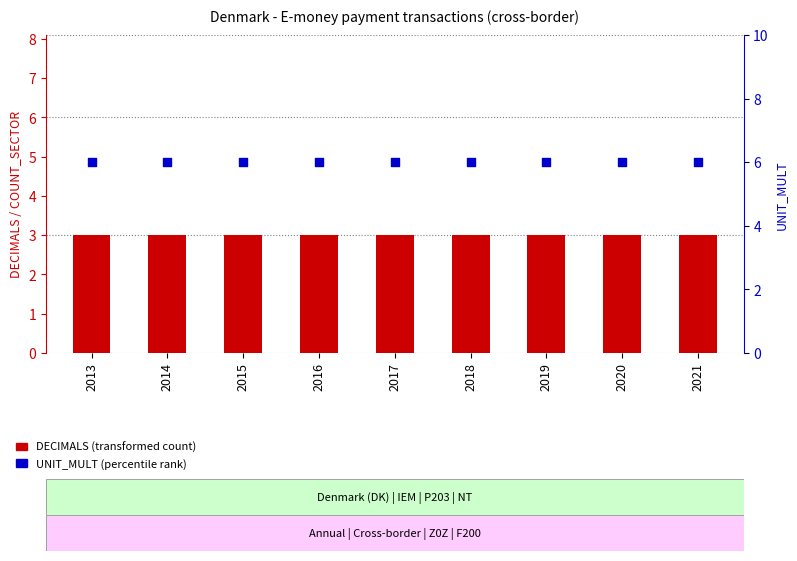

Which series has the widest spread of Y values?

DECIMALS